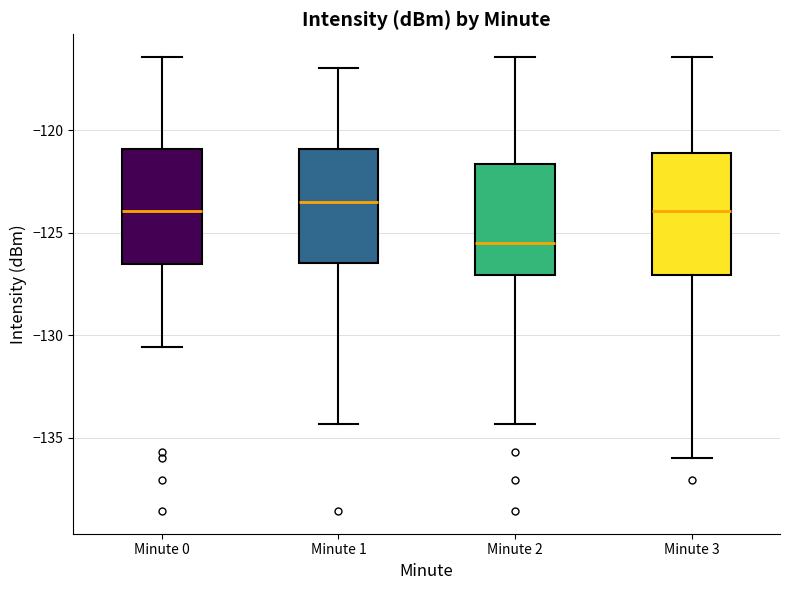

Which box's median line is the lowest?

Minute 2